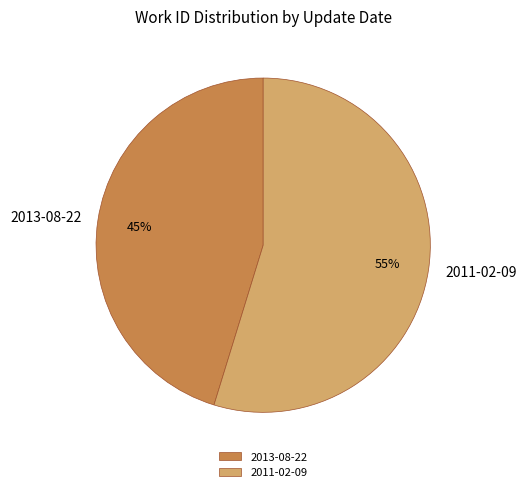

Which category has the biggest portion of the pie?

2011-02-09